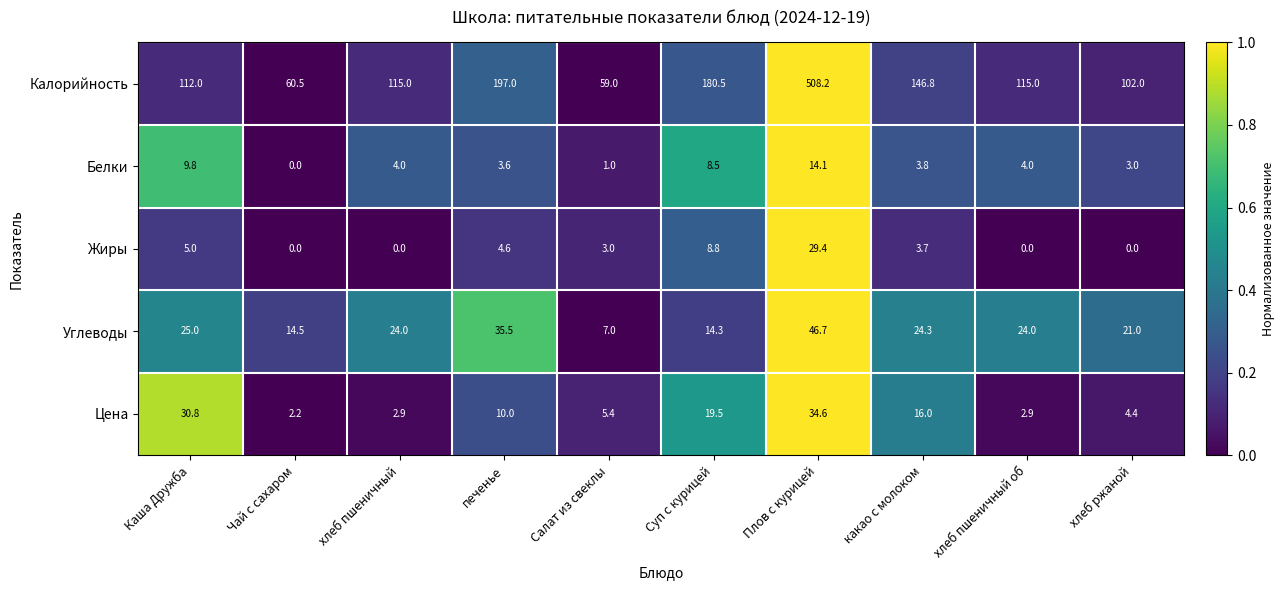

List the series in order of their peak value, highest first.

Калорийность, Углеводы, Цена, Жиры, Белки